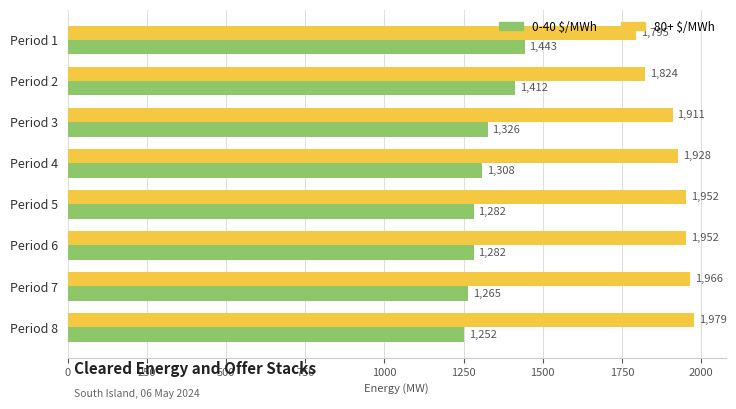

Where is 0-40 $/MWh nearest to the value 1347?

Period 3